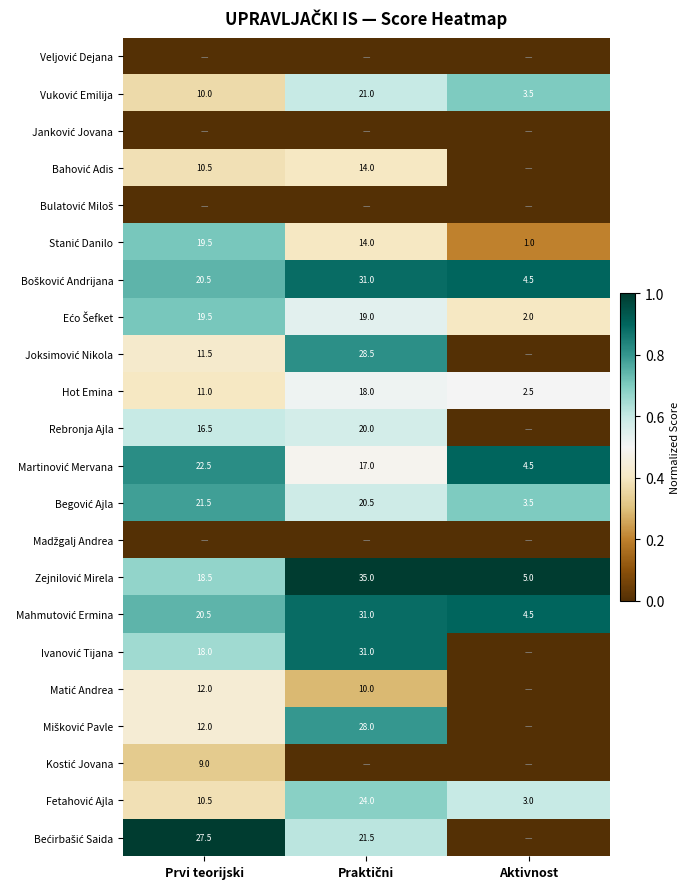

At which category does the chart reach its minimum across all series?

Prvi teorijski